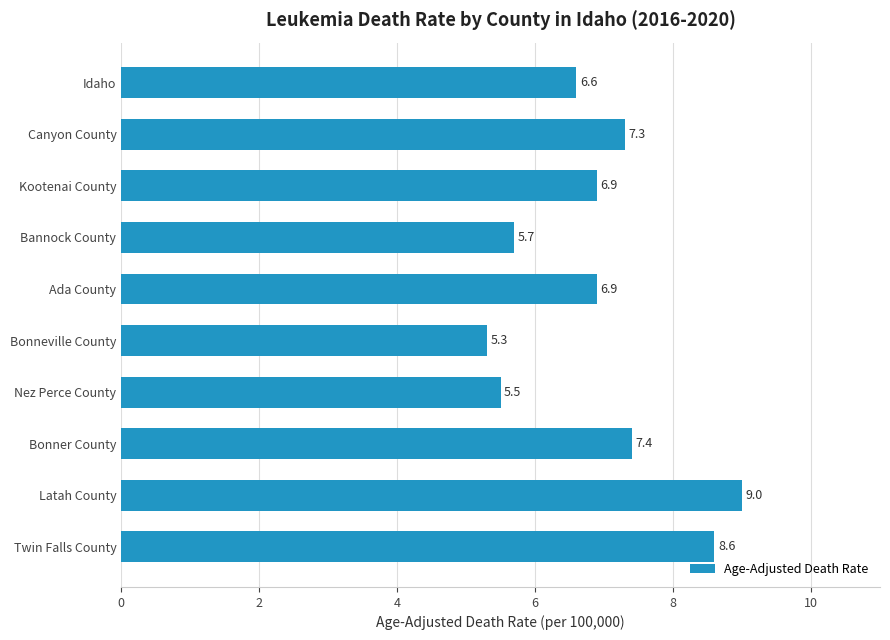

What is the approximate value at Bonneville County?

5.3